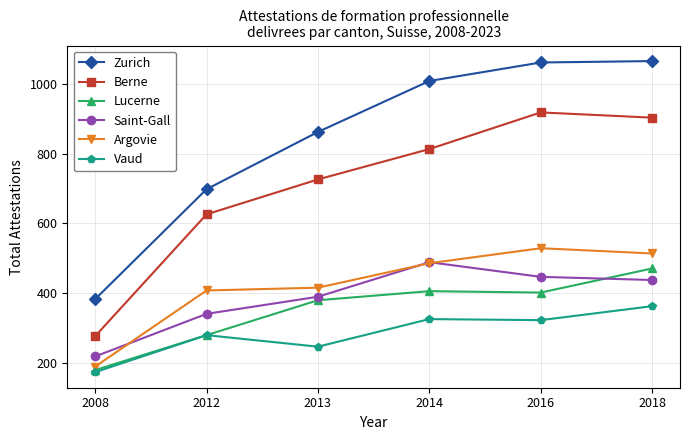

What is the spread (max minus min) of values at 2012?

418